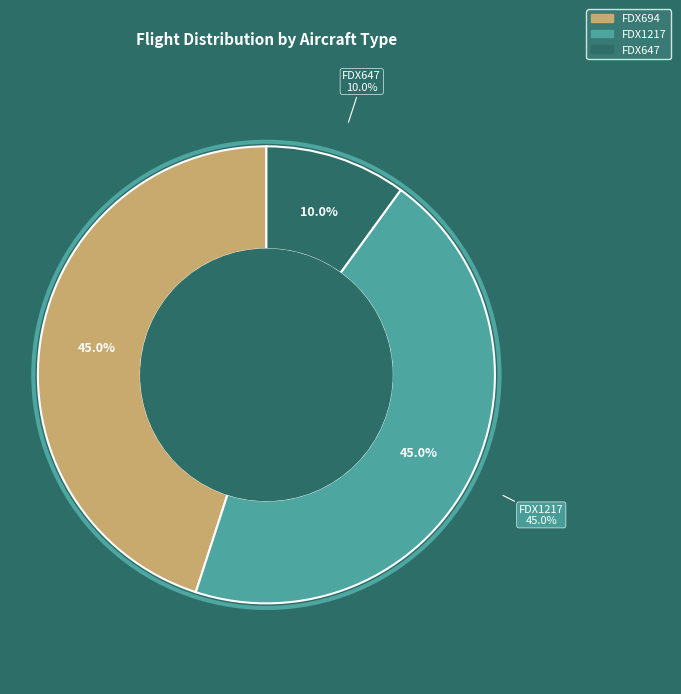

How many segments does this pie chart have?

3